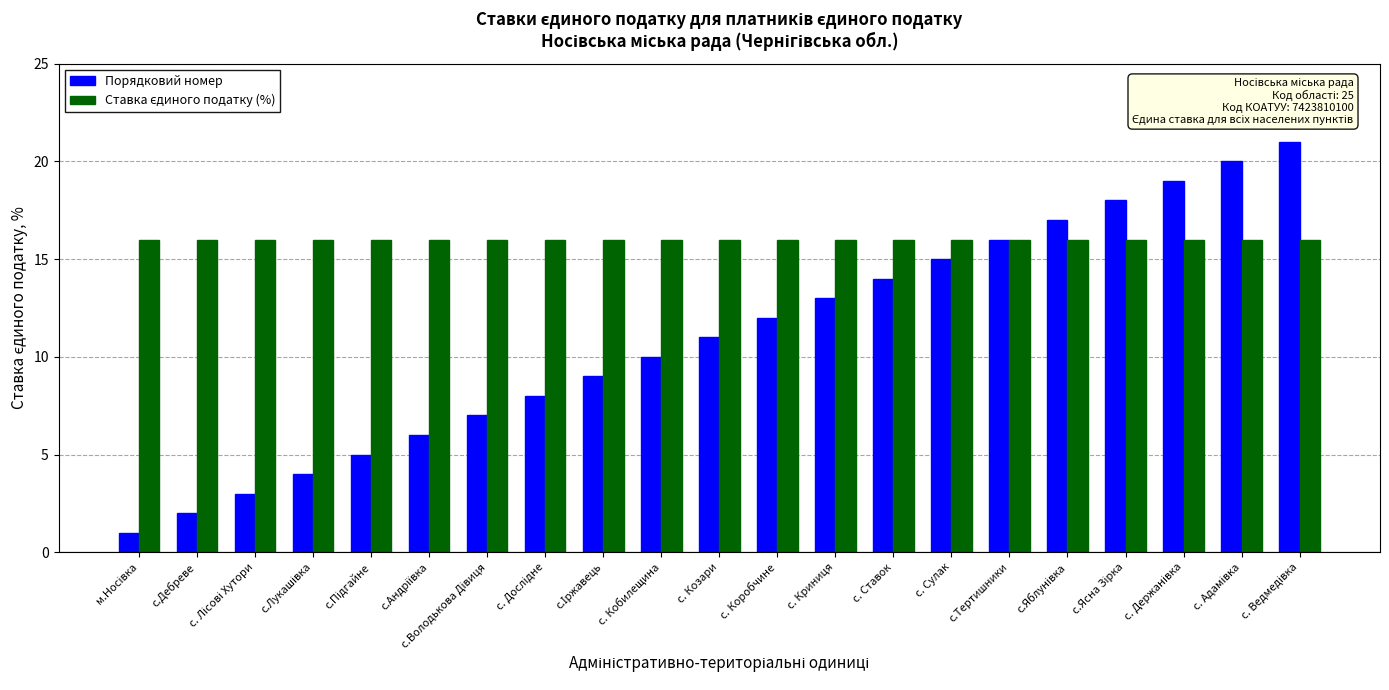

What is the difference between the maximum and minimum values in the Порядковий номер series?

20